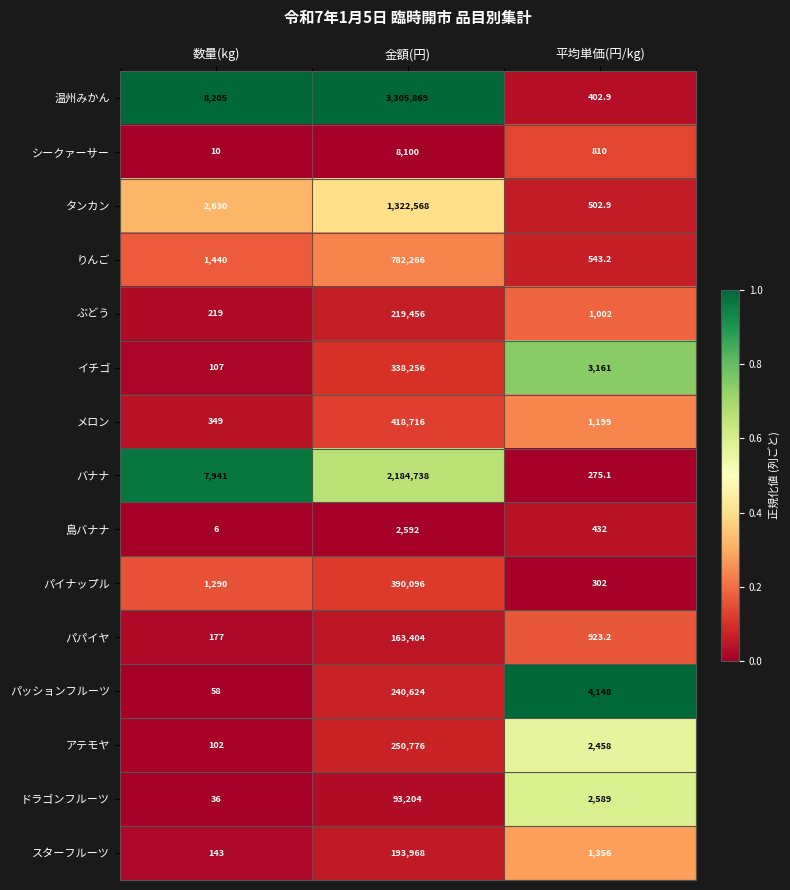

At which label does シークァーサー first exceed 810?

金額(円)